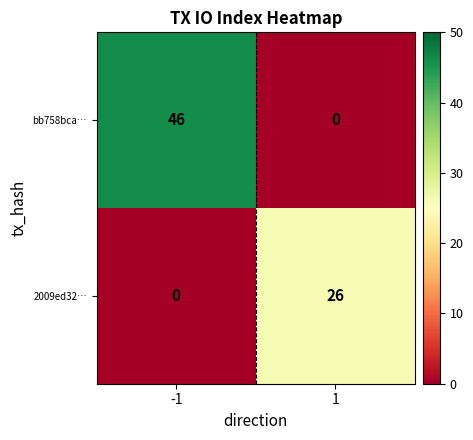

What is the greatest value displayed?

46